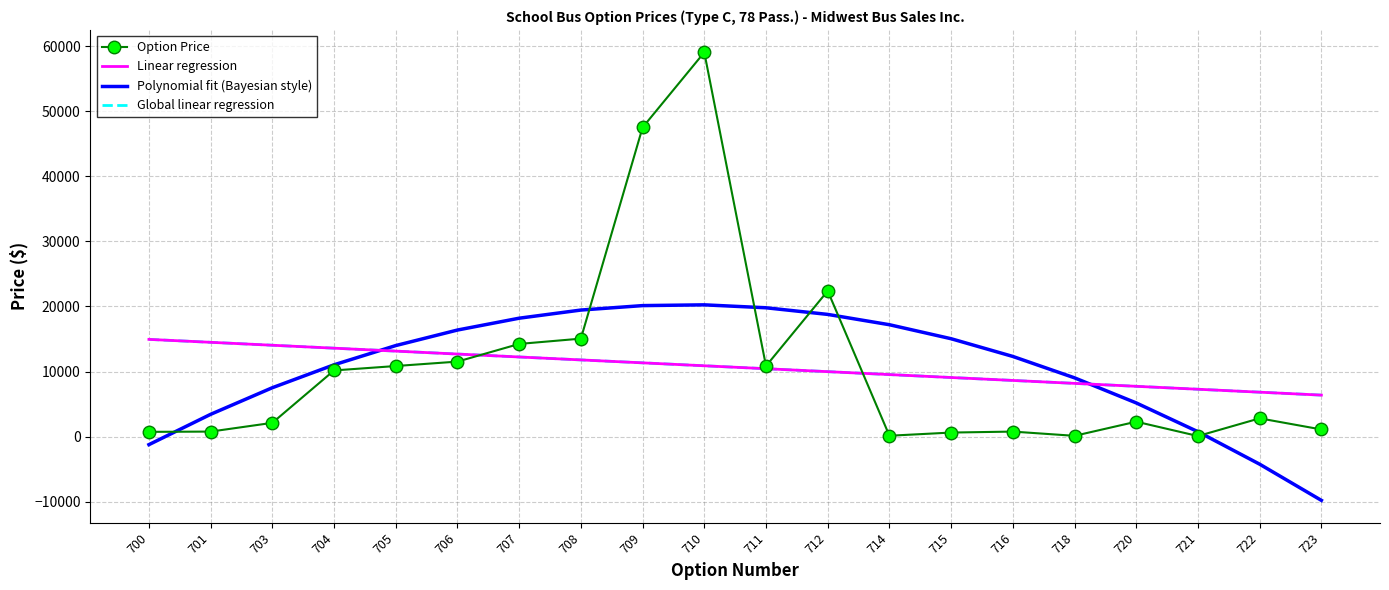

Is it true that the value at 703 is 3732.0?

False